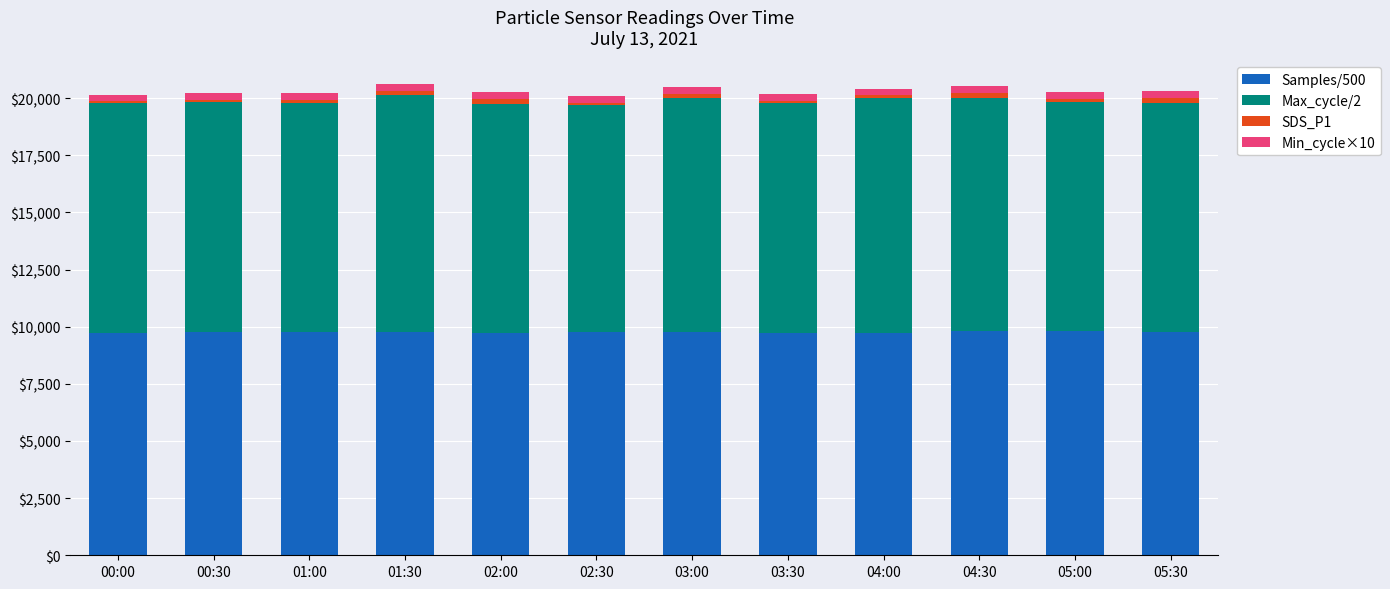

What is the minimum value for Samples/500?

9725.3